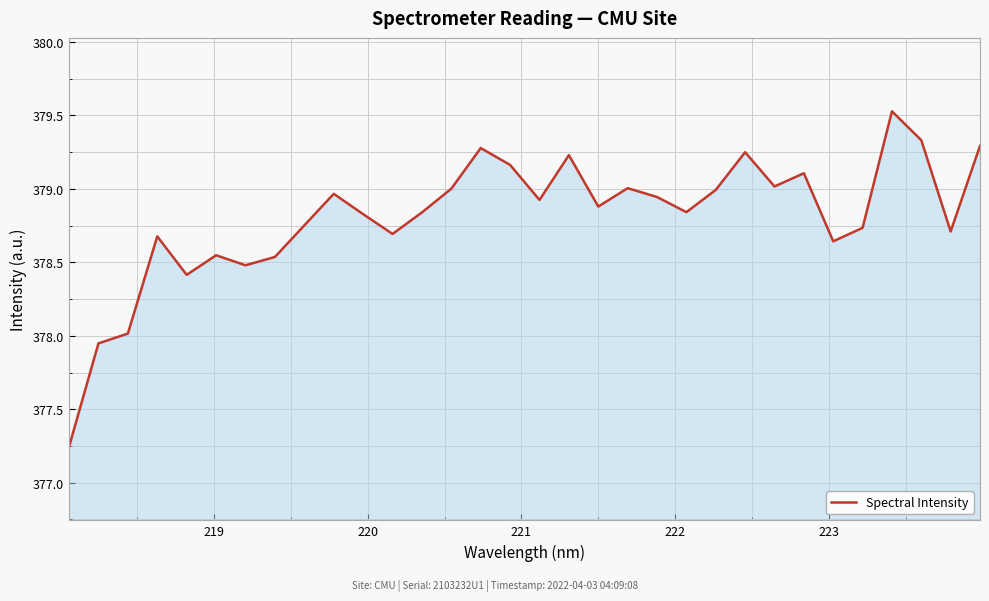

What is the maximum value shown in the chart?

379.5